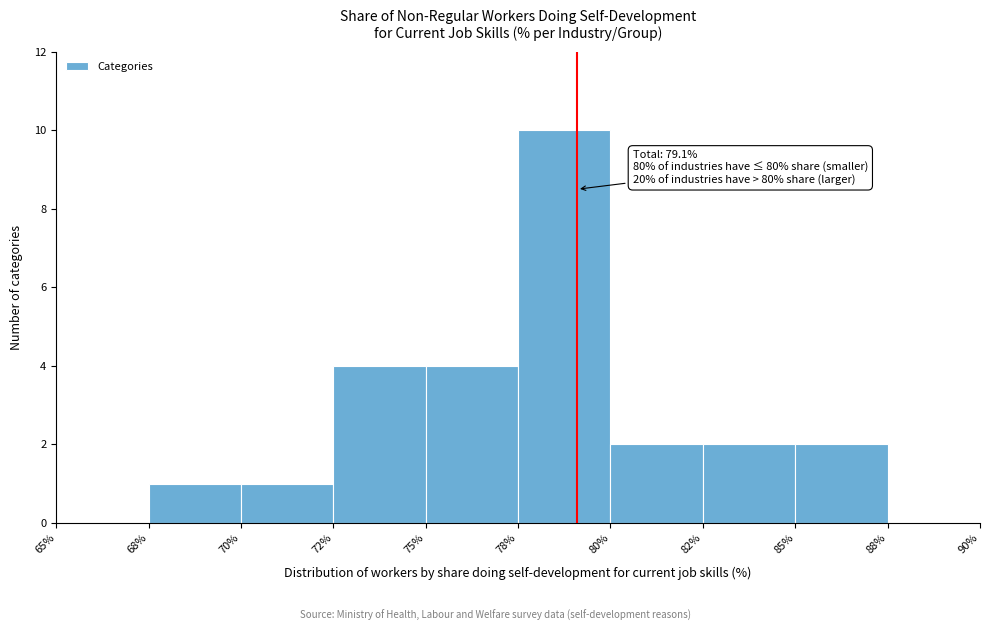

Reading left to right, extract all data points from this chart.

65%=0	68%=1	70%=1	72%=4	75%=4	78%=10	80%=2	82%=2	85%=2	88%=0